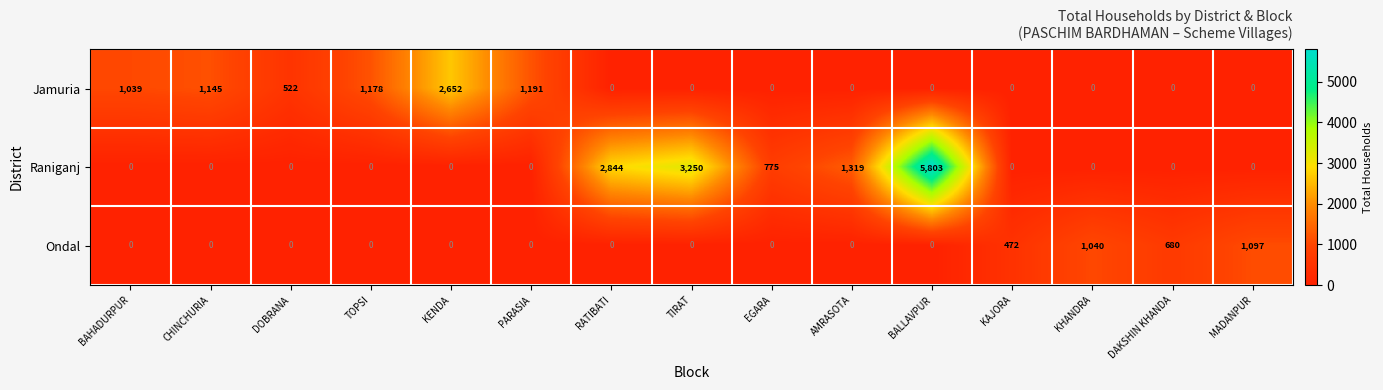

Which category has the highest value in the Jamuria series?

KENDA